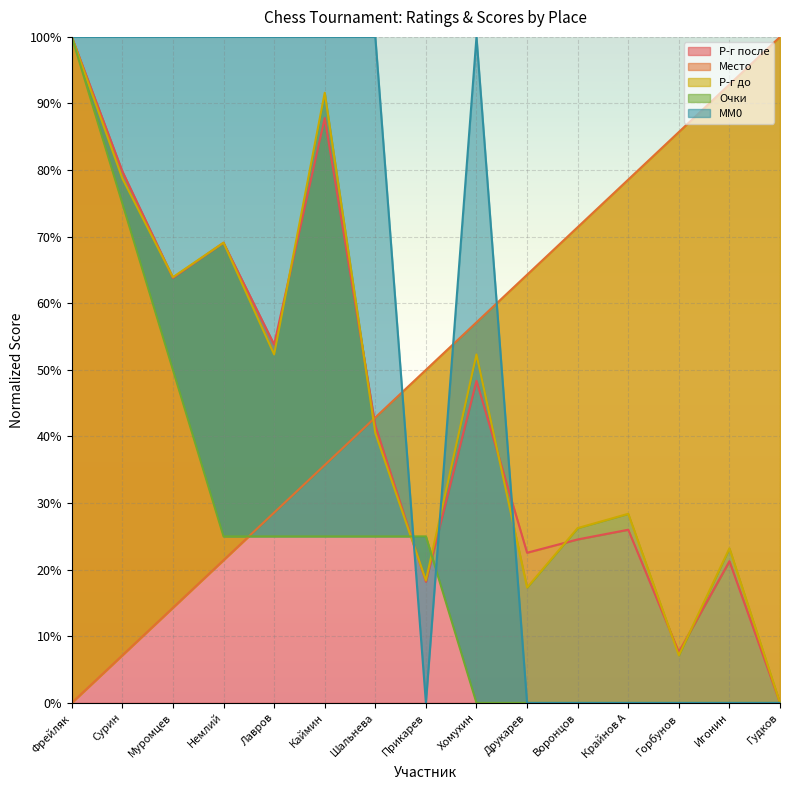

Does the chart display data point markers on the line(s)?

No